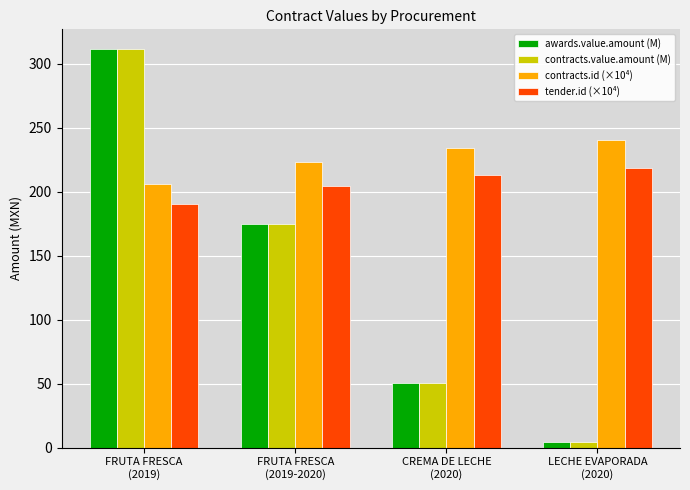

What is the sum of the contracts.id (×10⁴) values at FRUTA FRESCA
(2019) and CREMA DE LECHE
(2020)?

439.9